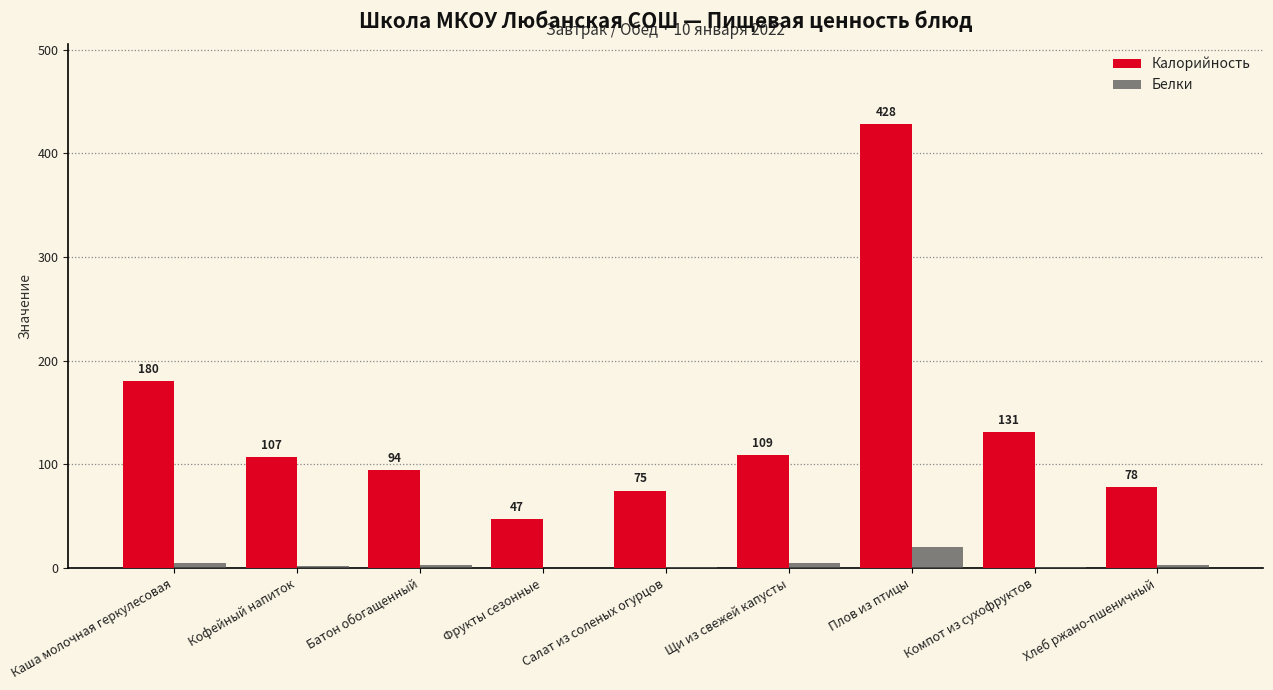

Is it true that Калорийность equals 182.3 at Щи из свежей капусты?

False